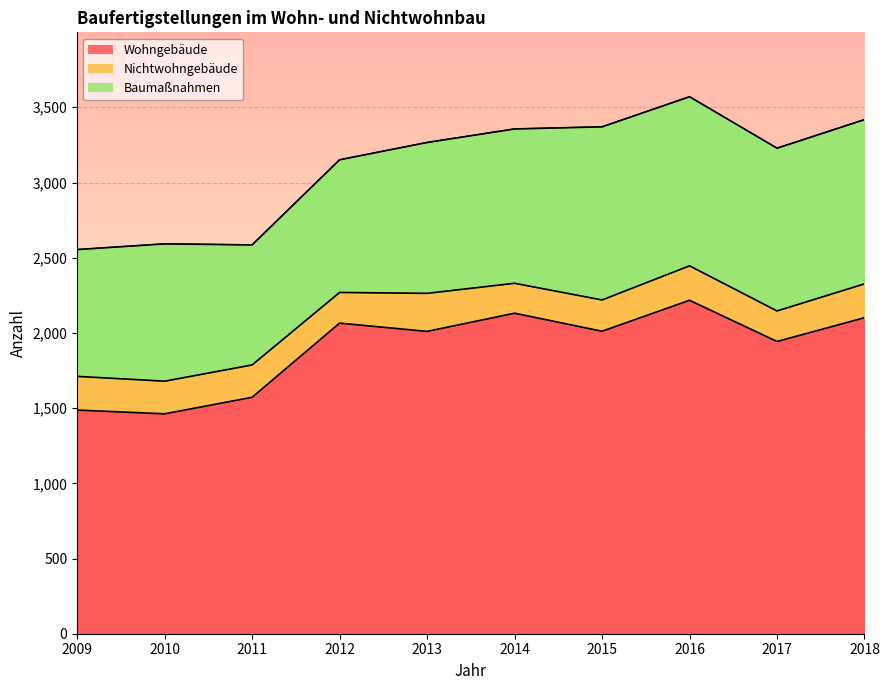

Is the value of Nichtwohngebäude at 2013 greater than the value of Baumaßnahmen at 2011?

No